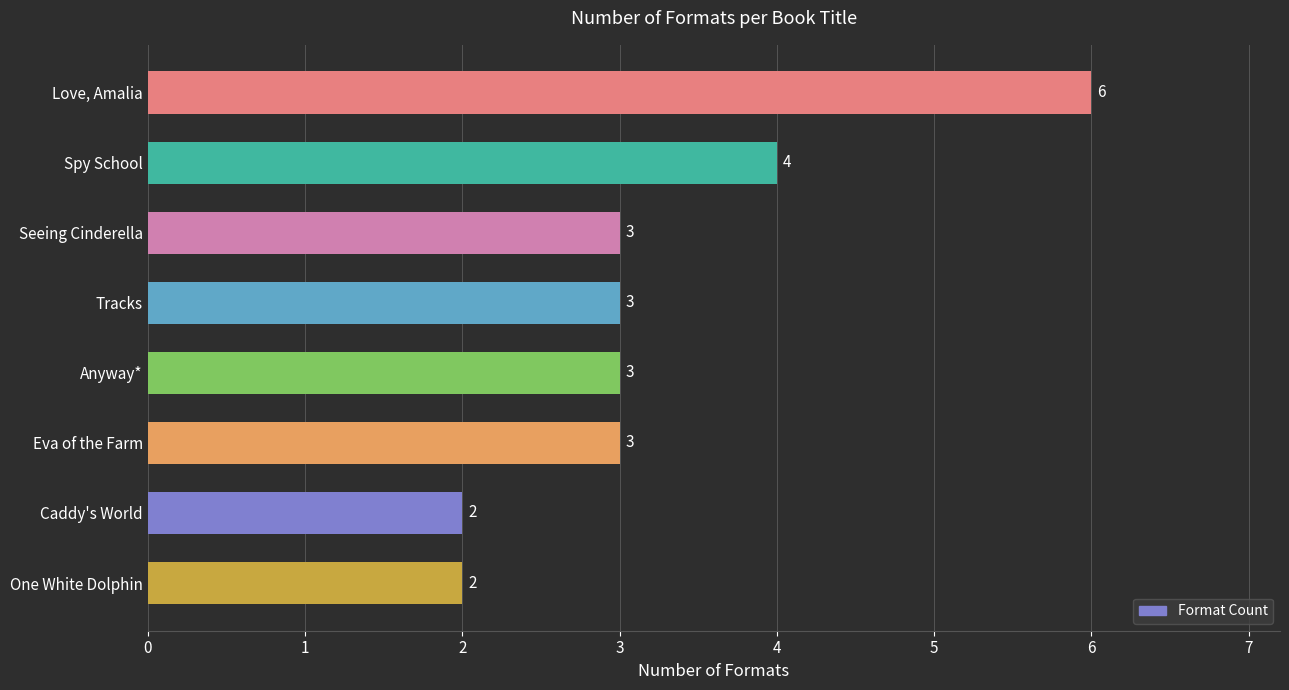

Which label corresponds to the largest value in the chart?

Love, Amalia